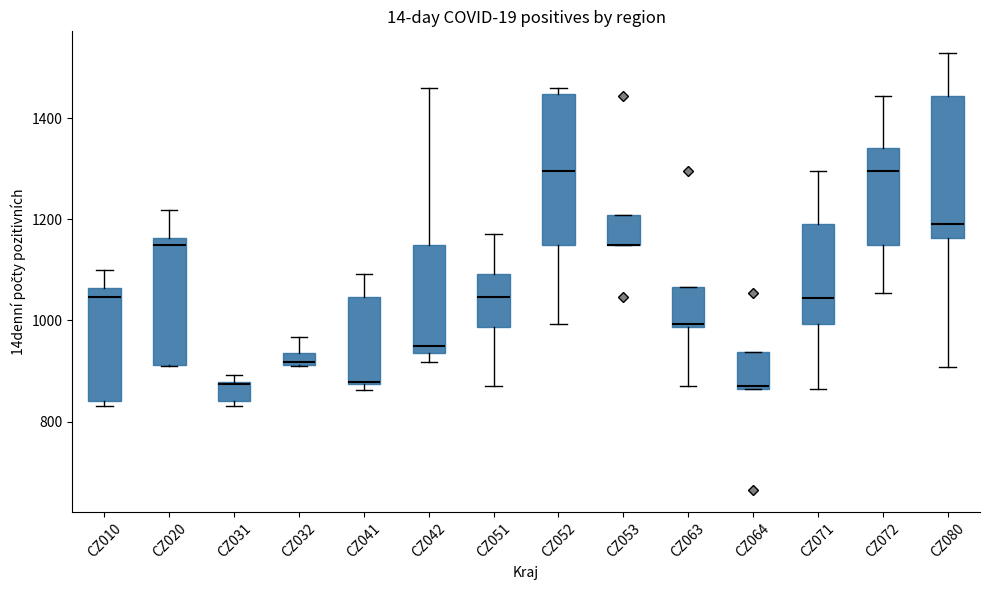

Where is the upper edge of the box for CZ053 on the y-axis? The values are not printed on the chart, so give them approximately, as read against the axis.

1200